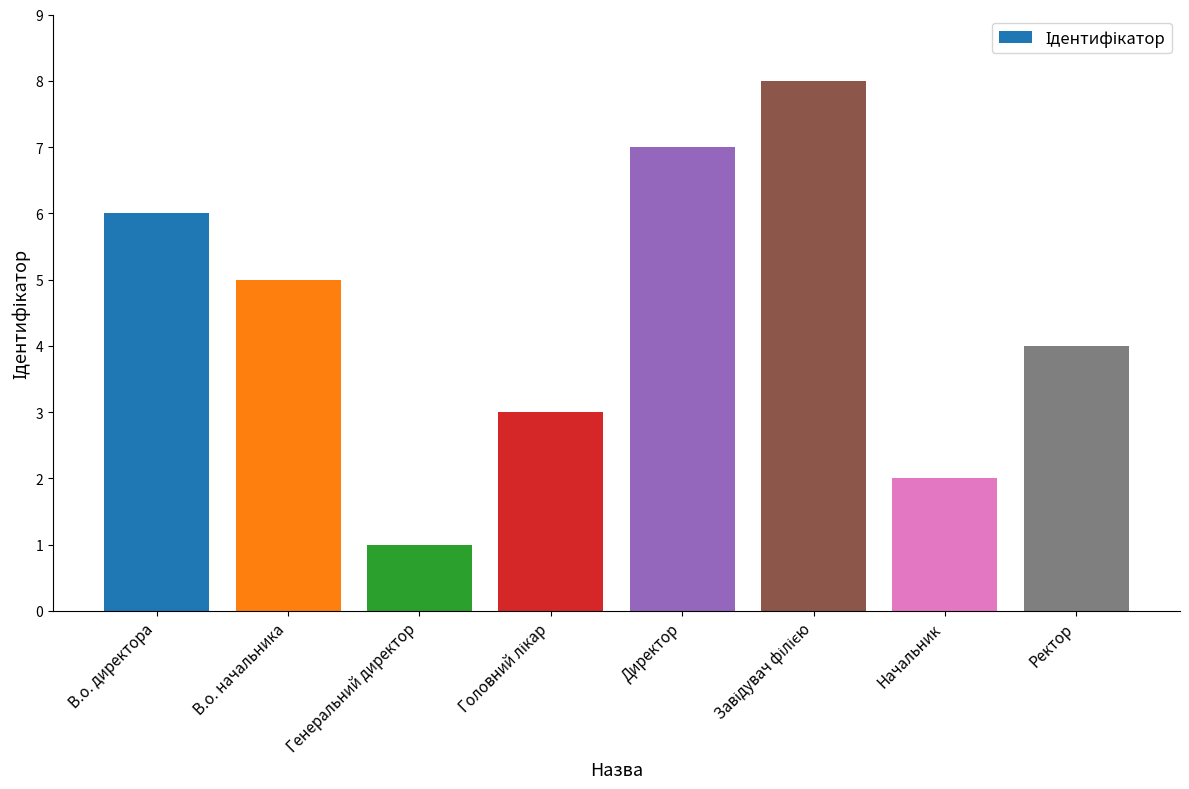

The value at Директор is 10. True or false?

False